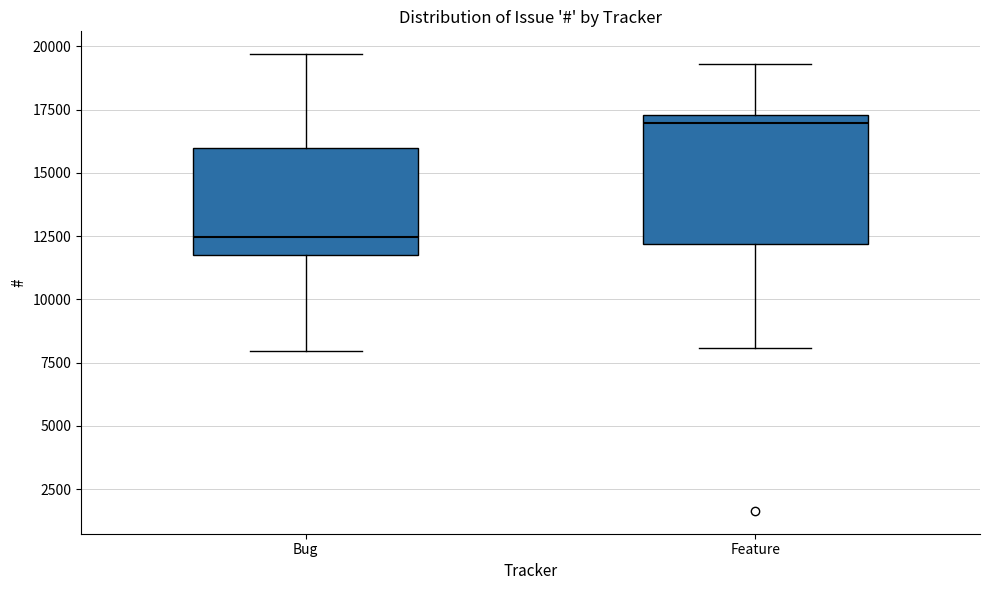

Which box's median line is the highest?

Feature